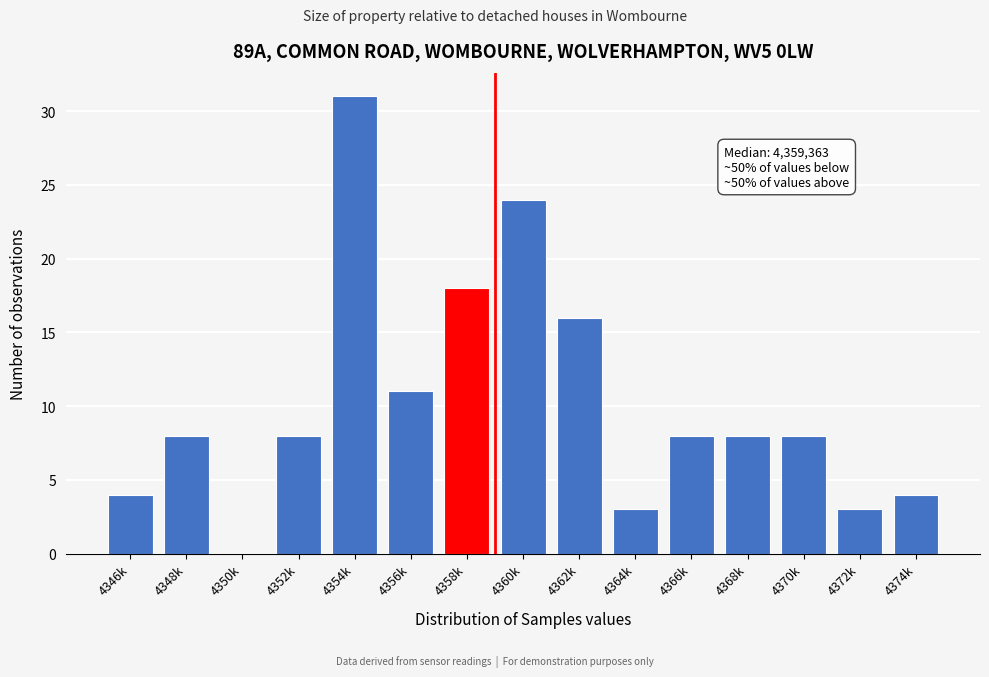

Reading right to left, transcribe all the data shown in this chart.

4374k=4	4372k=3	4370k=8	4368k=8	4366k=8	4364k=3	4362k=16	4360k=24	4358k=18	4356k=11	4354k=31	4352k=8	4350k=0	4348k=8	4346k=4